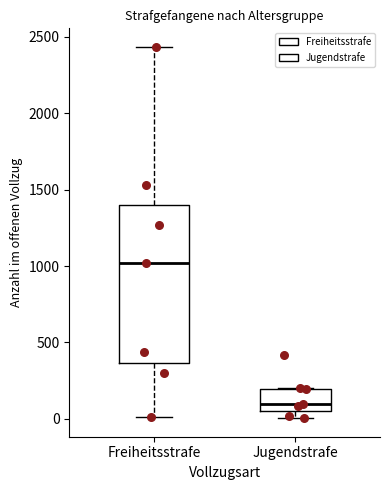

Reading left to right, transcribe this box plot: for each box, give where its median line is, the range the box spans, and where its two whiskers end, as read against the y-axis. The values are not printed on the chart, so give them approximately, as read against the axis.

Freiheitsstrafe: median 1000, box 350 to 1400, whiskers 0 to 2450
Jugendstrafe: median 100, box 50 to 200, whiskers 0 to 200